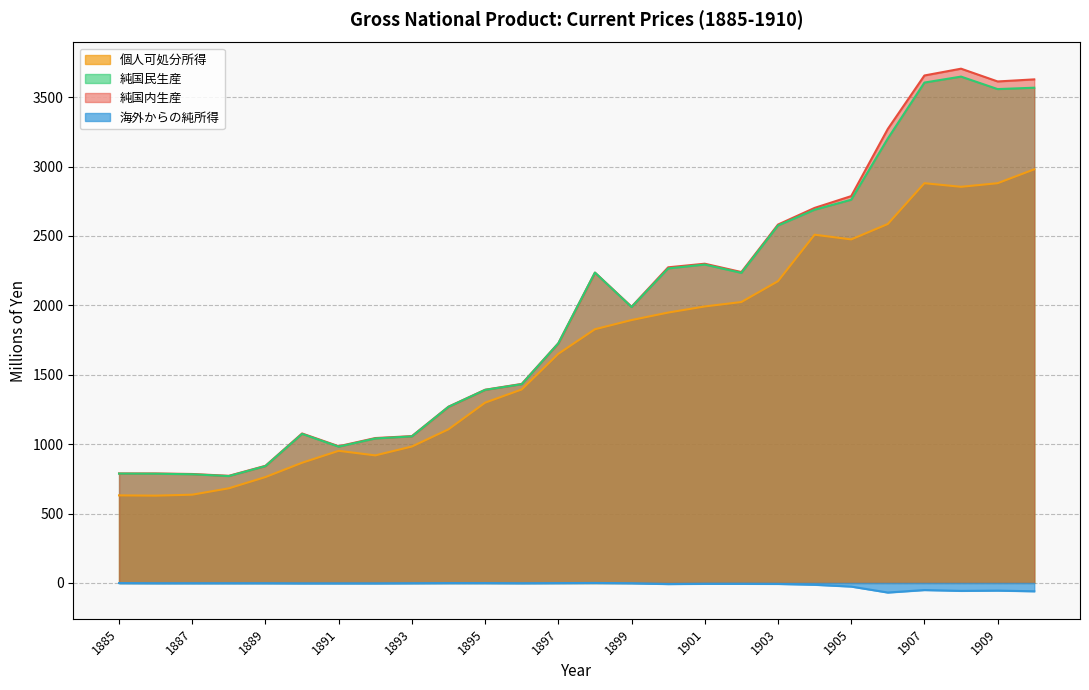

Which series has the largest range (max minus min)?

純国内生産